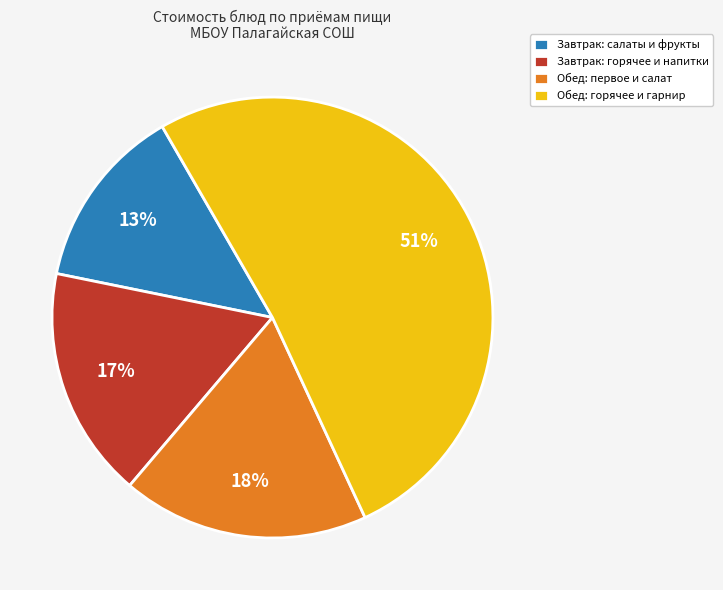

Rank the categories by value from highest to lowest.

Обед: горячее и гарнир, Обед: первое и салат, Завтрак: горячее и напитки, Завтрак: салаты и фрукты